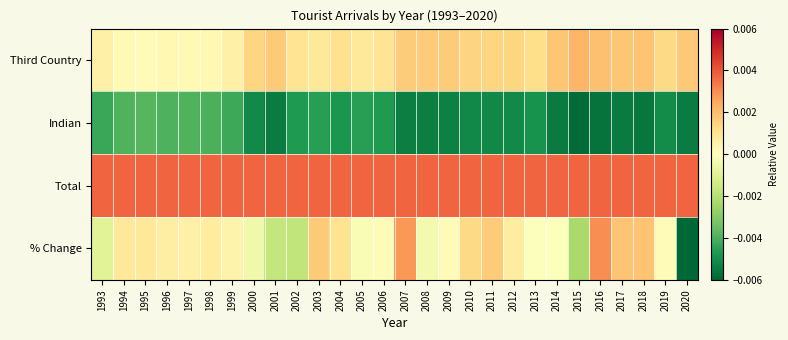

Which series has the largest total across all categories?

Total